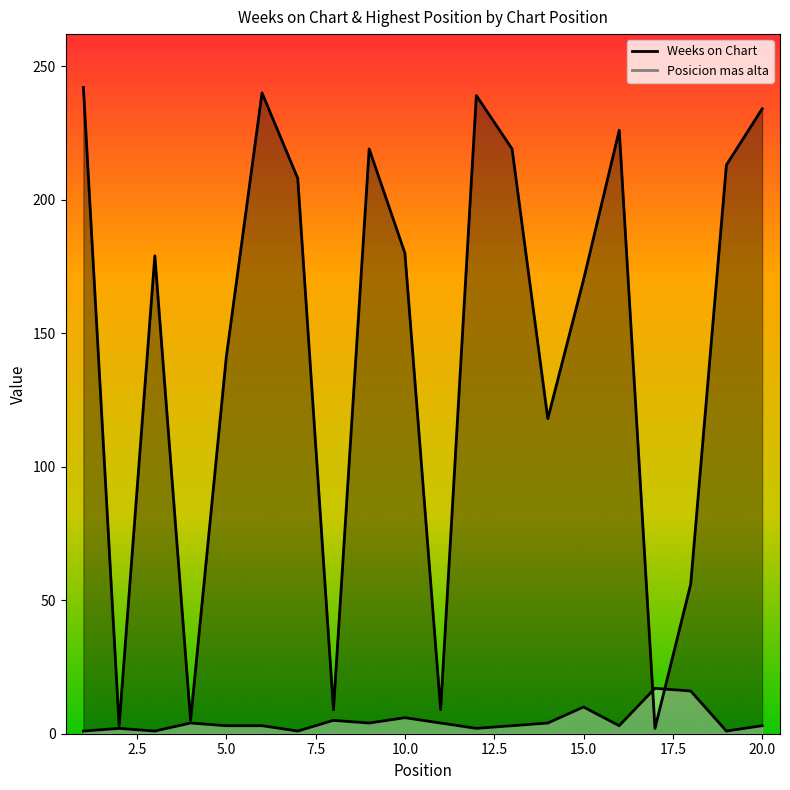

Between 8 and 14, which series saw the biggest shift?

Weeks on Chart